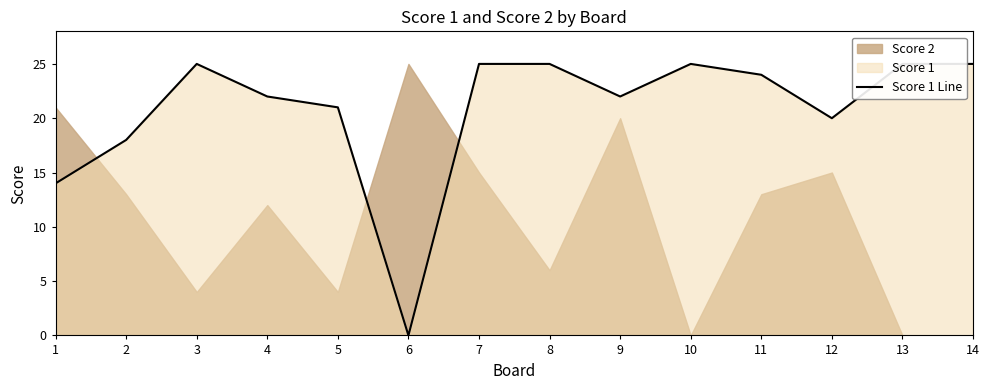

Which has a higher value, 11 or 14?

14